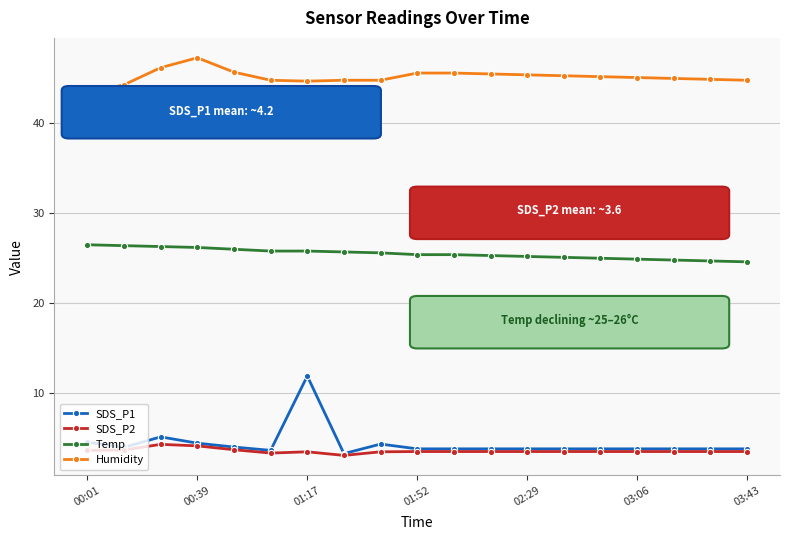

Does the chart have visible grid lines?

Yes